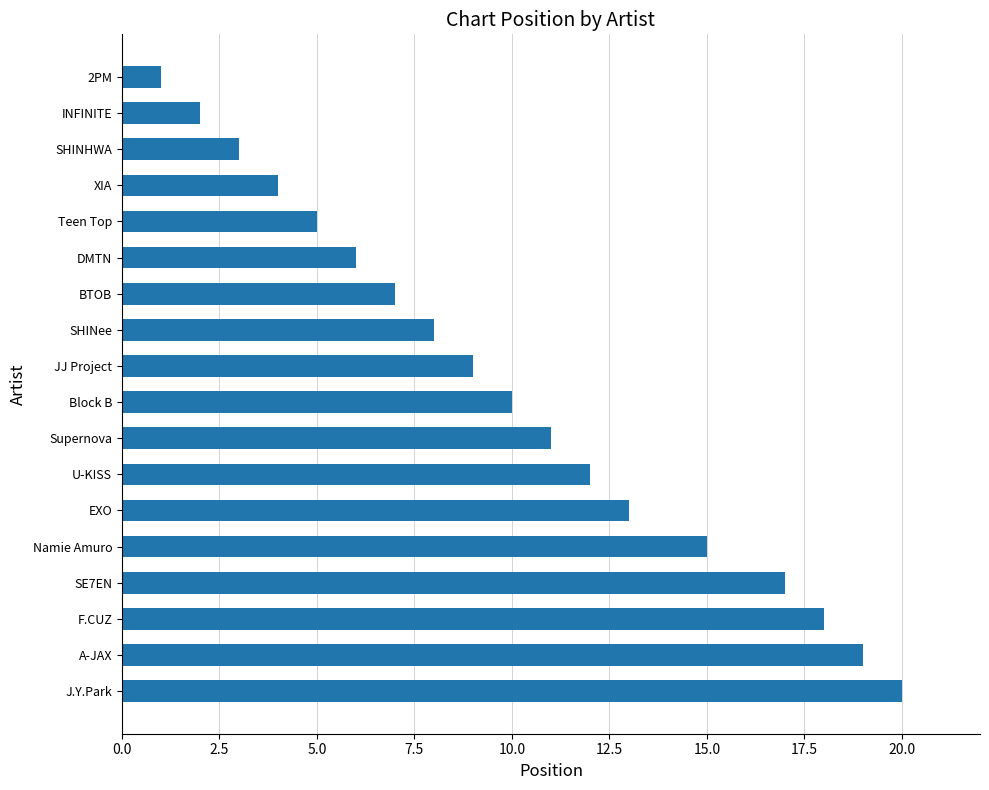

What is the sum of the values at SHINHWA and A-JAX?

22